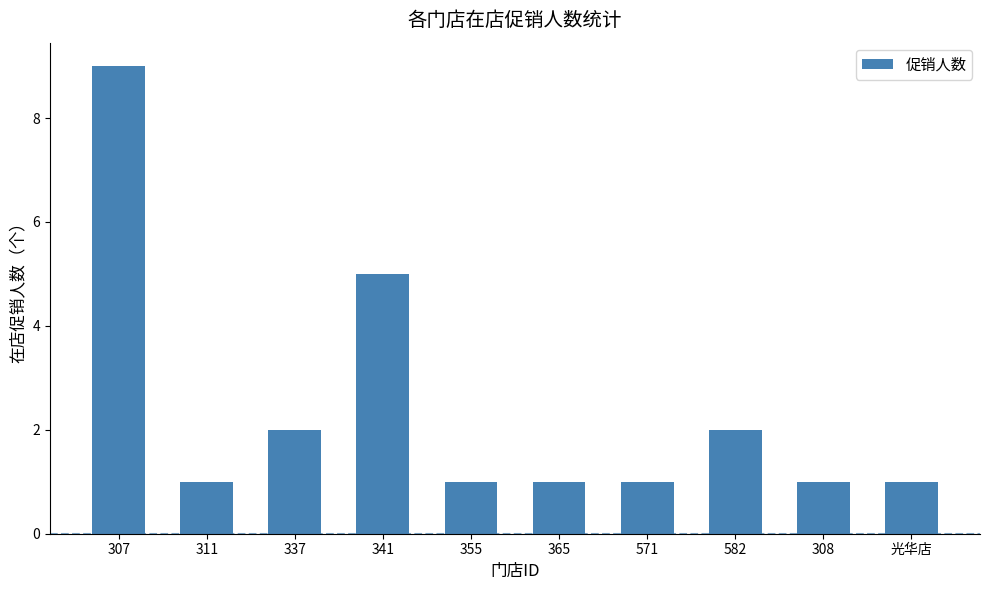

How many values are between 1 and 2?

8